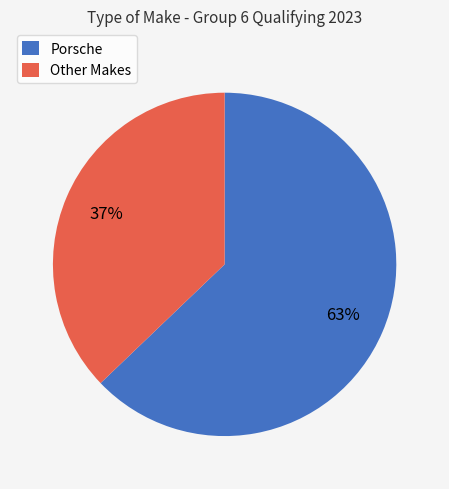

What is the ratio of the value at Porsche to the value at Other Makes?

1.7